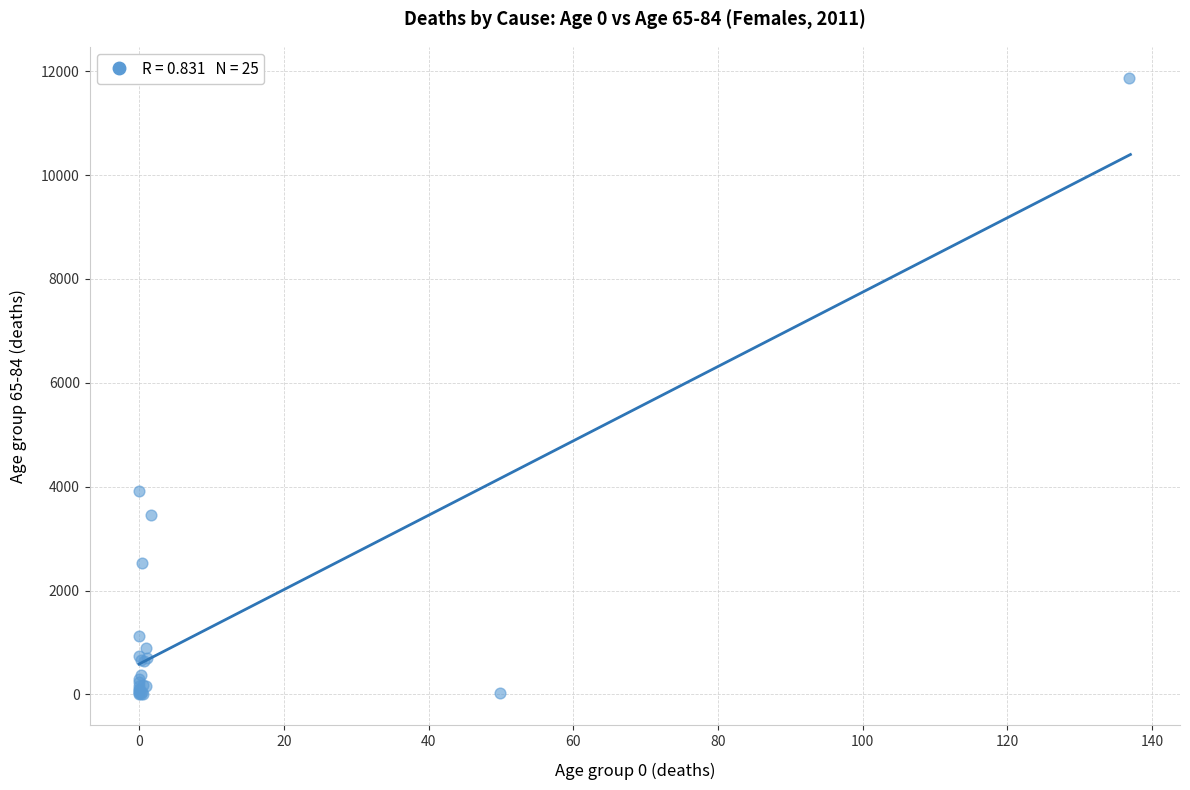

What Y value in the scatter plot is closest to 5938?

3909